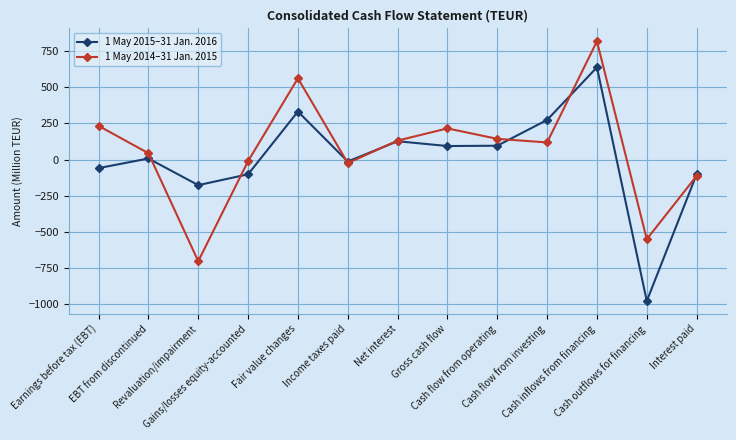

At which category does the chart reach its peak across all series?

Cash inflows from financing